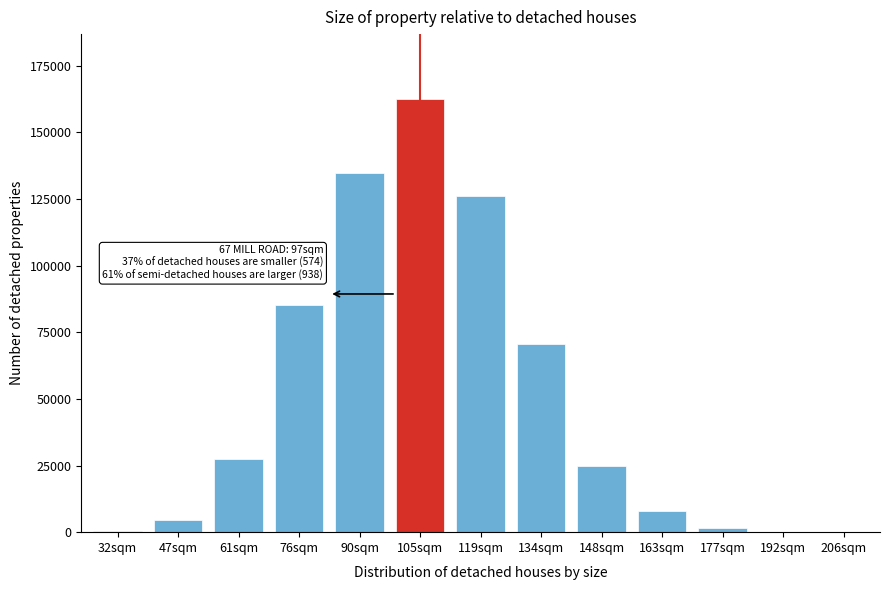

At which label is the value closest to 81280?

76sqm